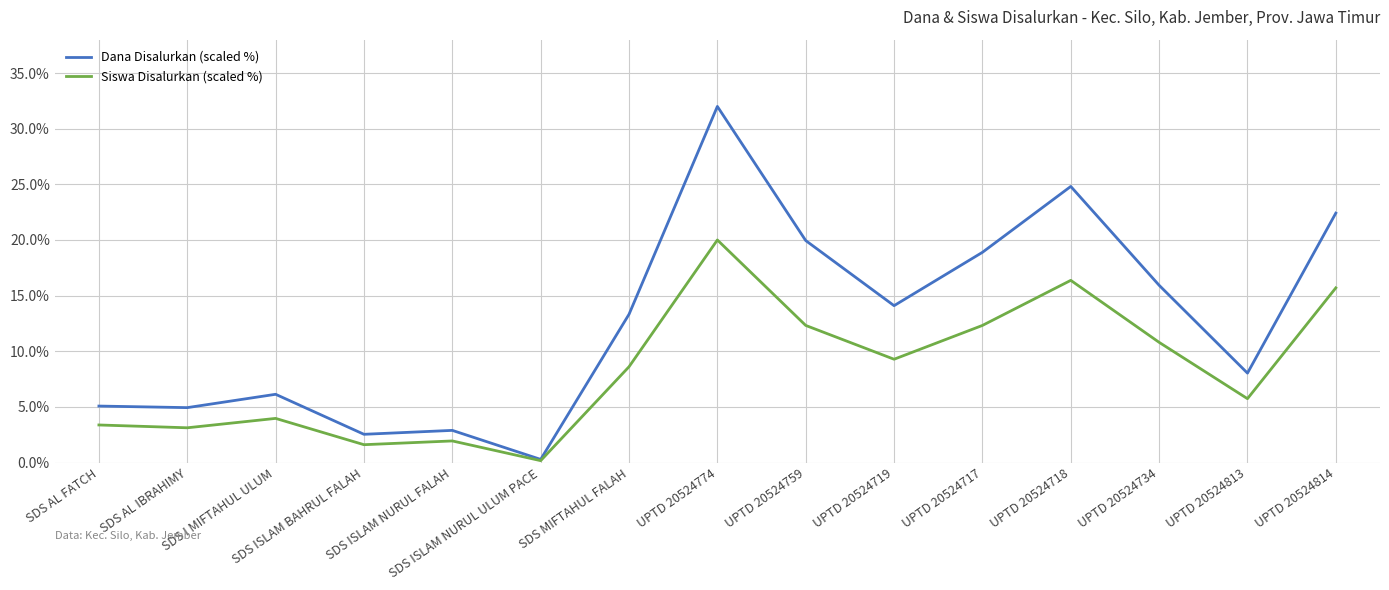

What is the difference between the highest and lowest values at SDS ISLAM NURUL ULUM PACE?

0.1